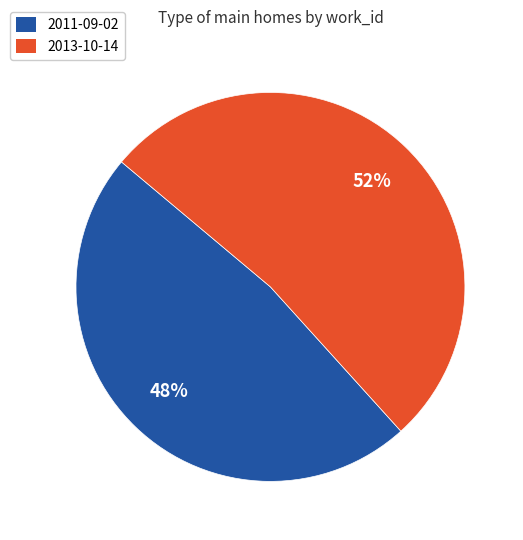

True or false: 2013-10-14 accounts for 52% of the total.

True